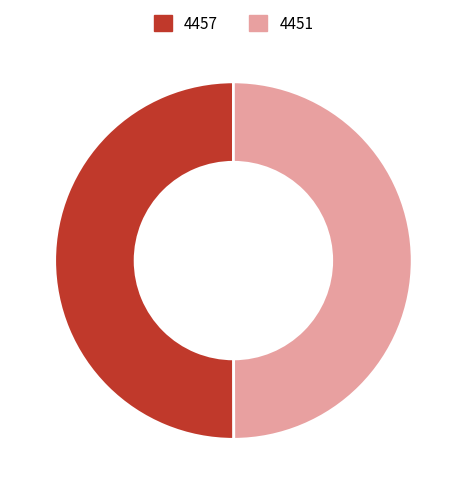

Approximately how many times larger is the value at 4457 compared to 4451?

1.0